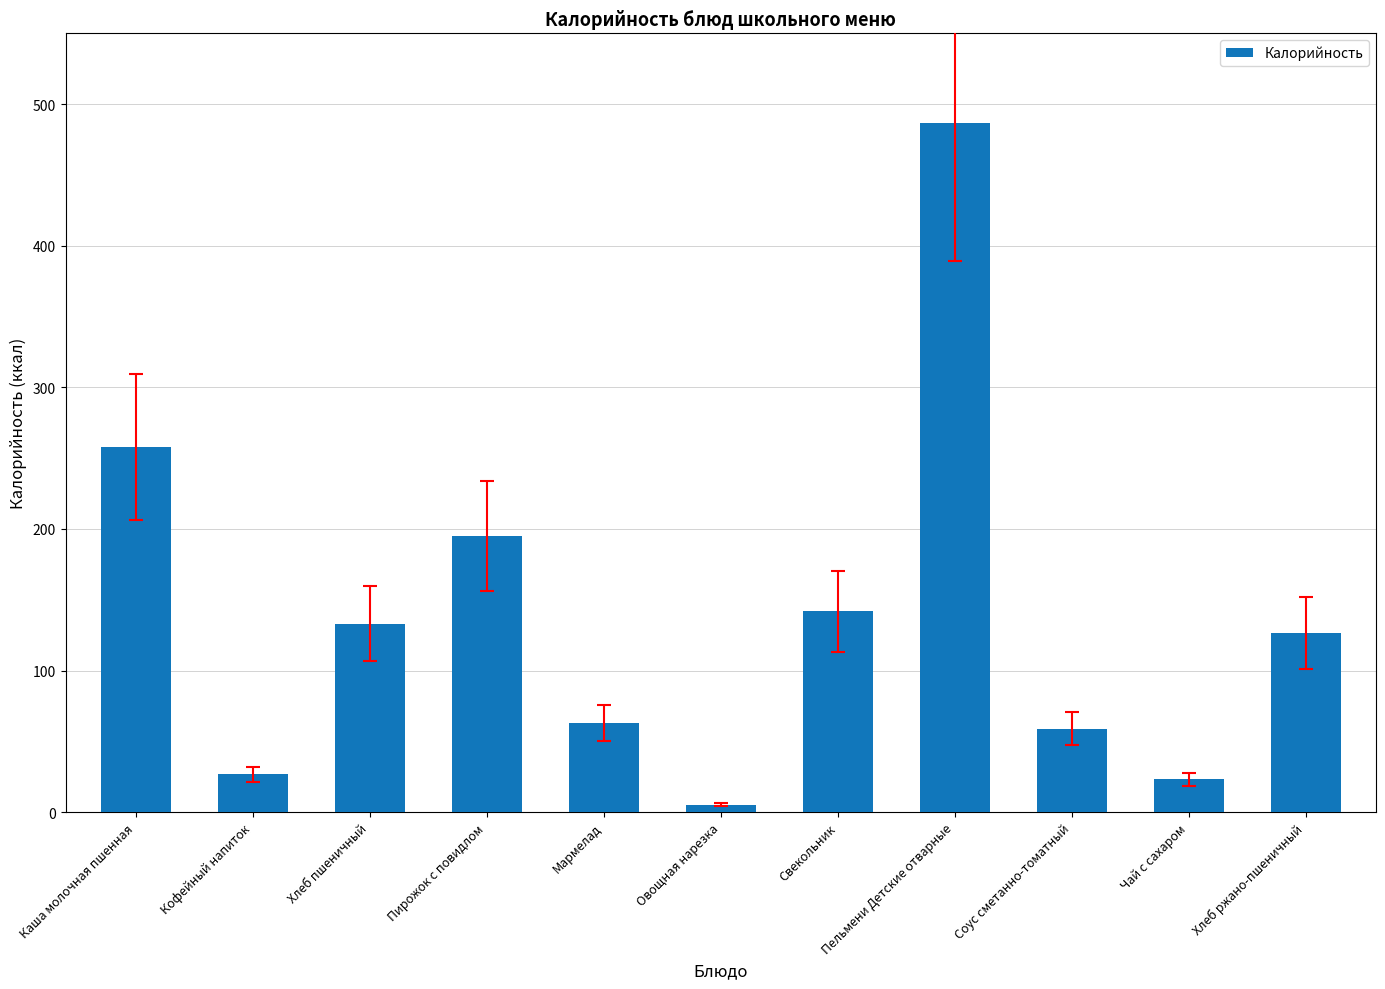

True or false: the data shows 87.2 at Хлеб пшеничный.

False